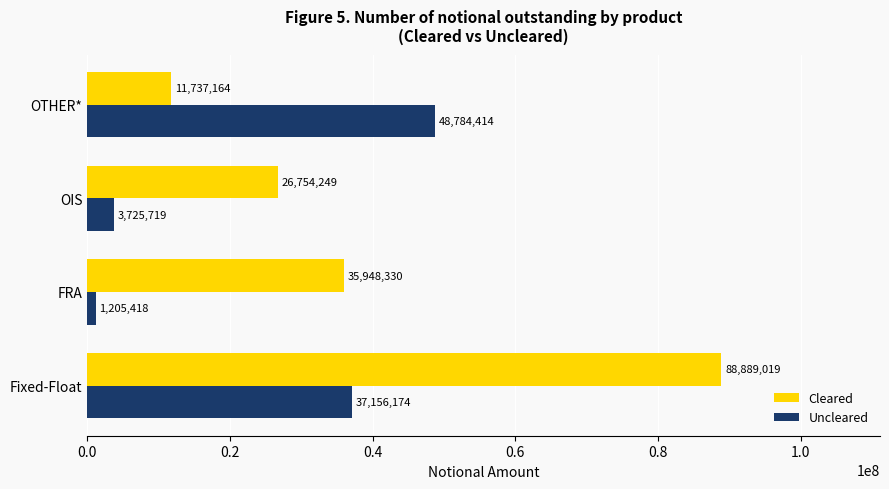

What is the difference between the Cleared values at Fixed-Float and FRA?

52940689